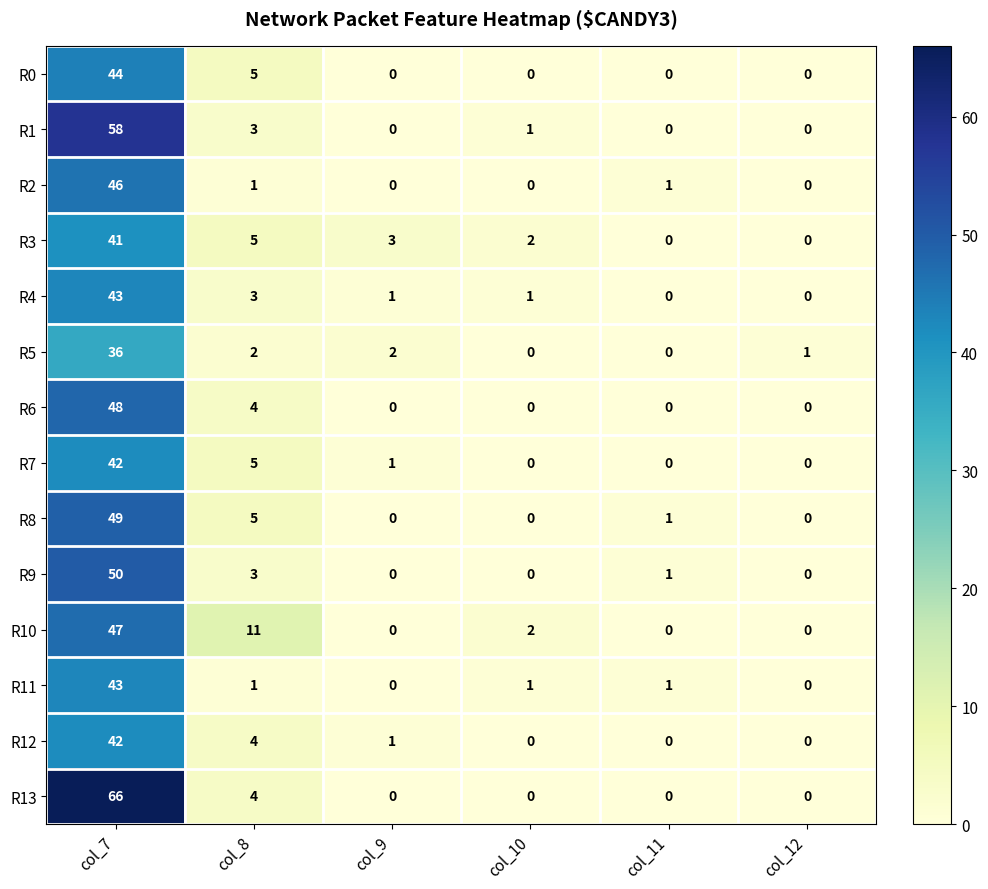

What is the total value across all series at col_12?

1